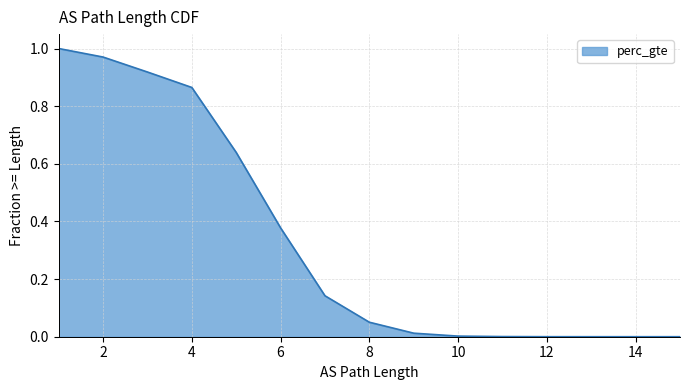

How many data points are above 0?

14